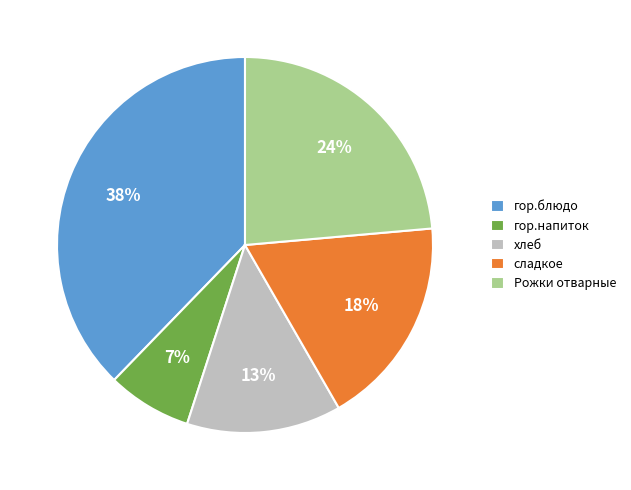

Is the sum of сладкое and хлеб greater than half?

No